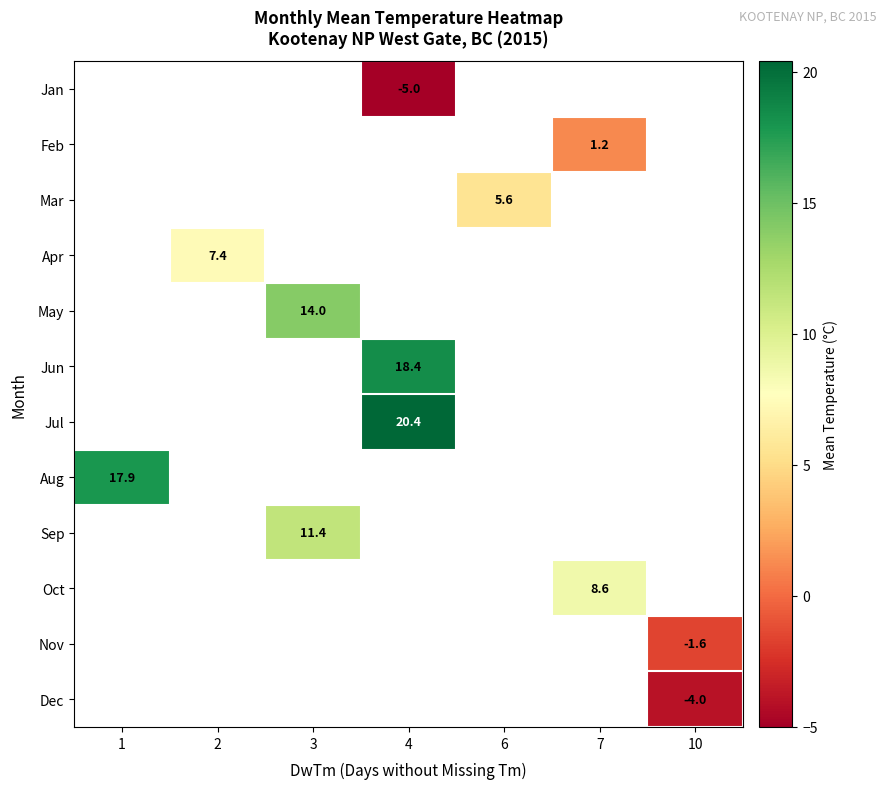

Count the number of categories in the chart.

7